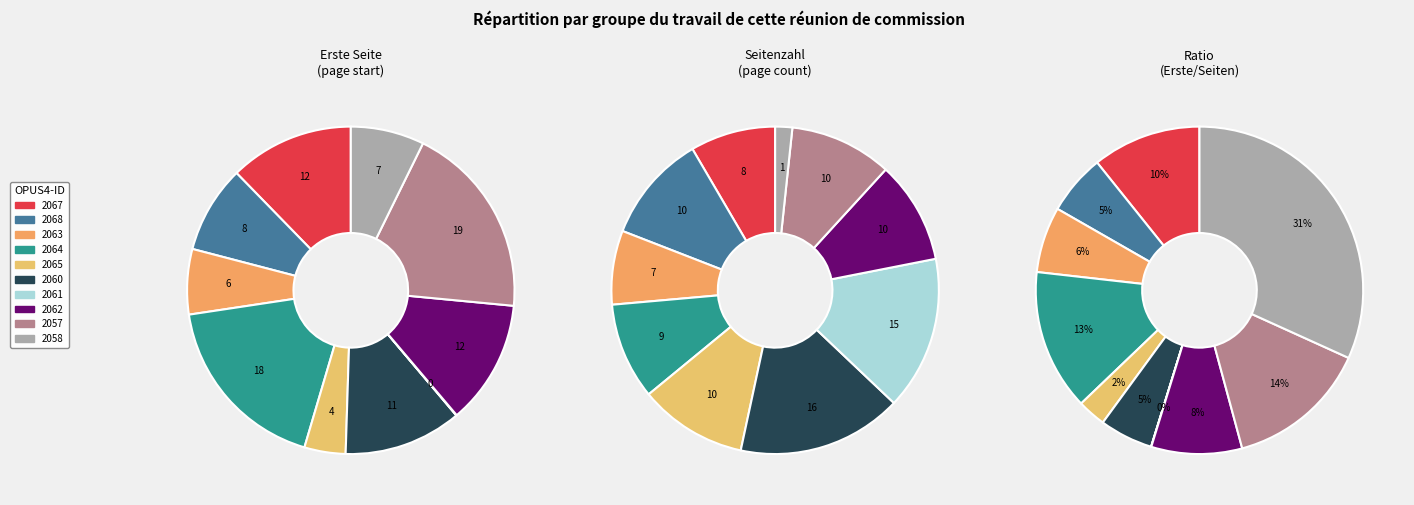

What percentage is NOT represented by OPUS4-2061?

100.0%